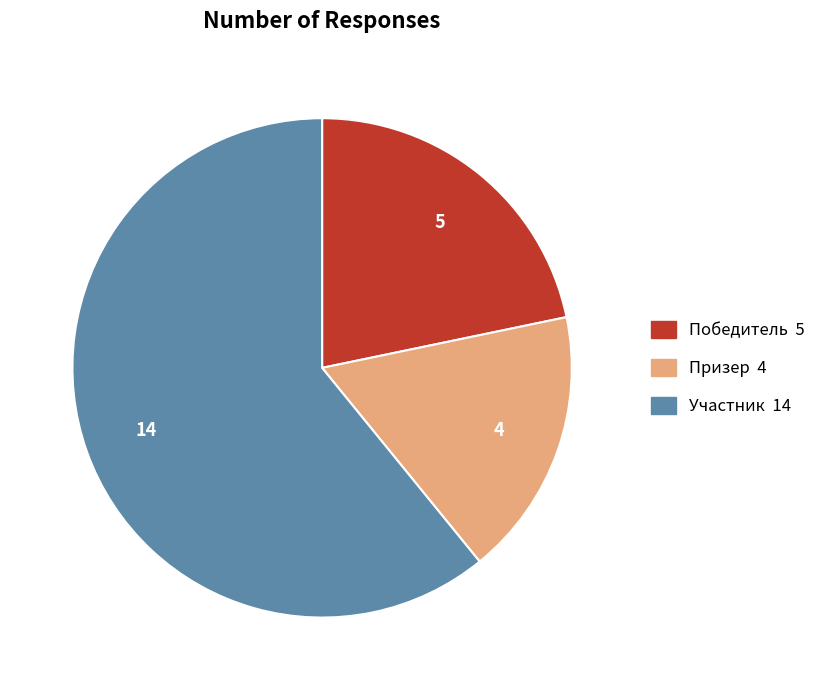

Between Участник and Призер, which is larger?

Участник